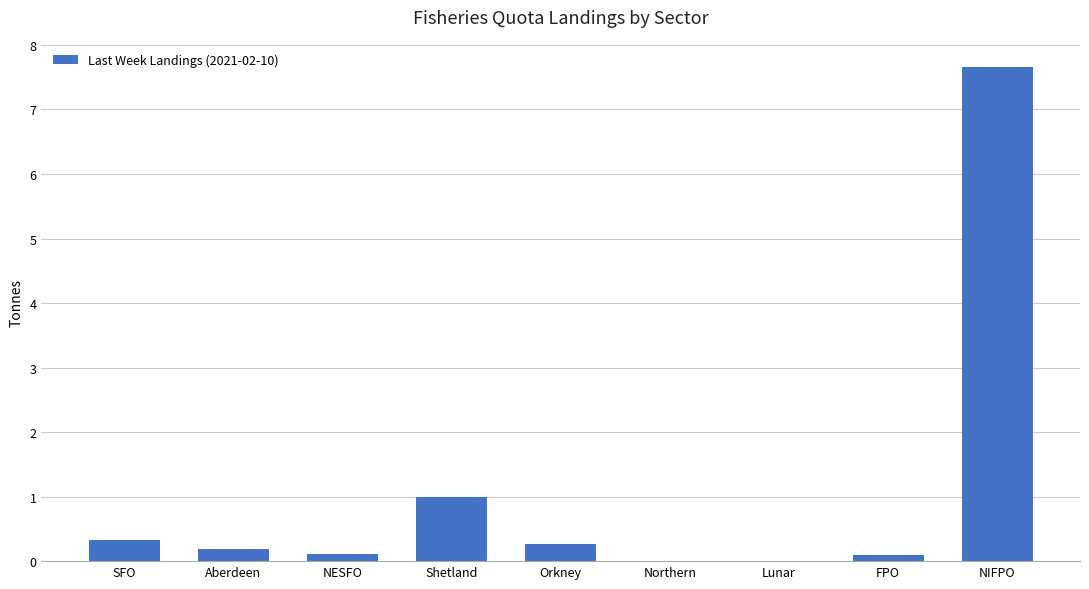

Between SFO and Lunar, which is larger?

SFO